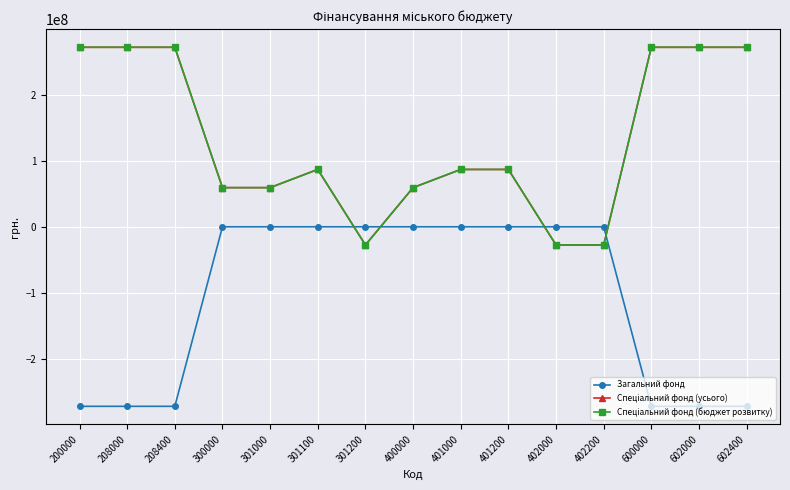

Is this an area chart (filled region under the line)?

No